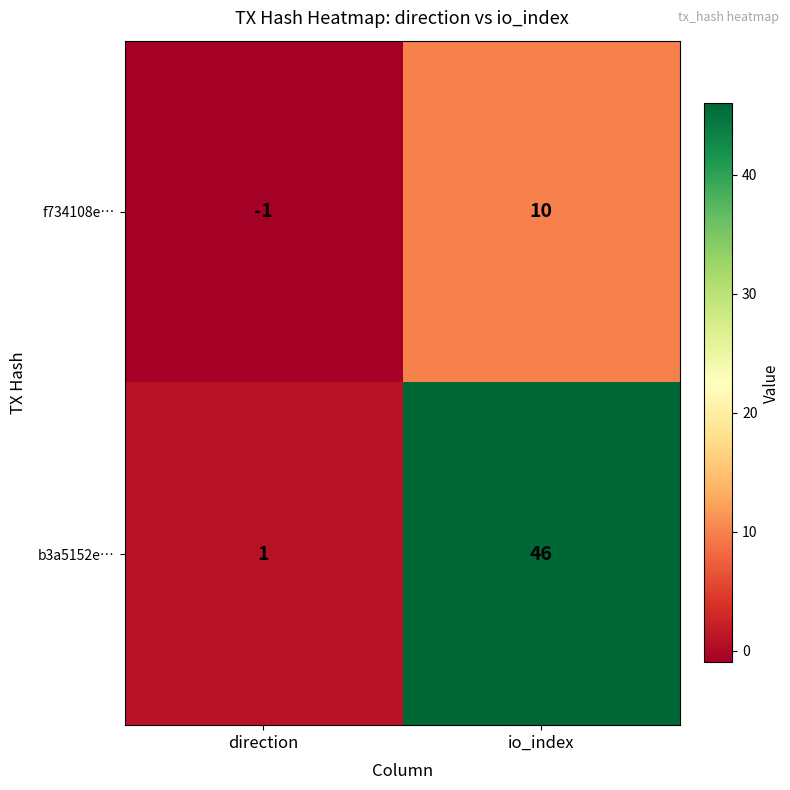

At which label is b3a5152e… closest to 23?

direction